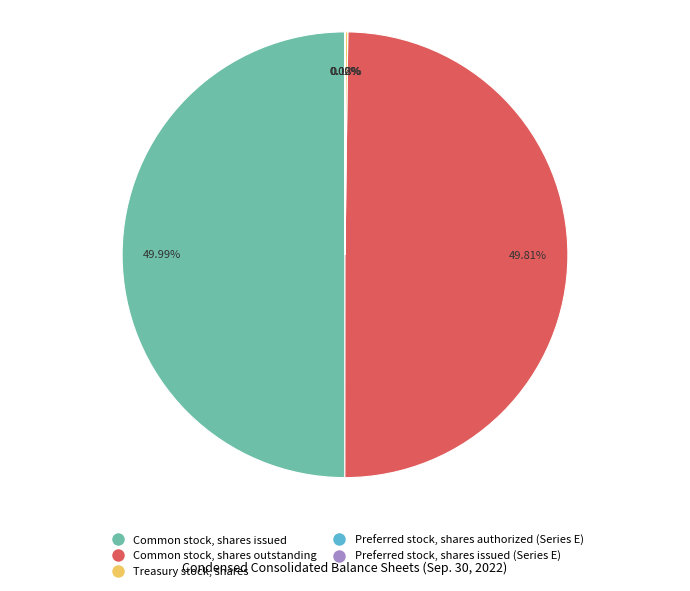

Is there a majority slice in this chart?

No